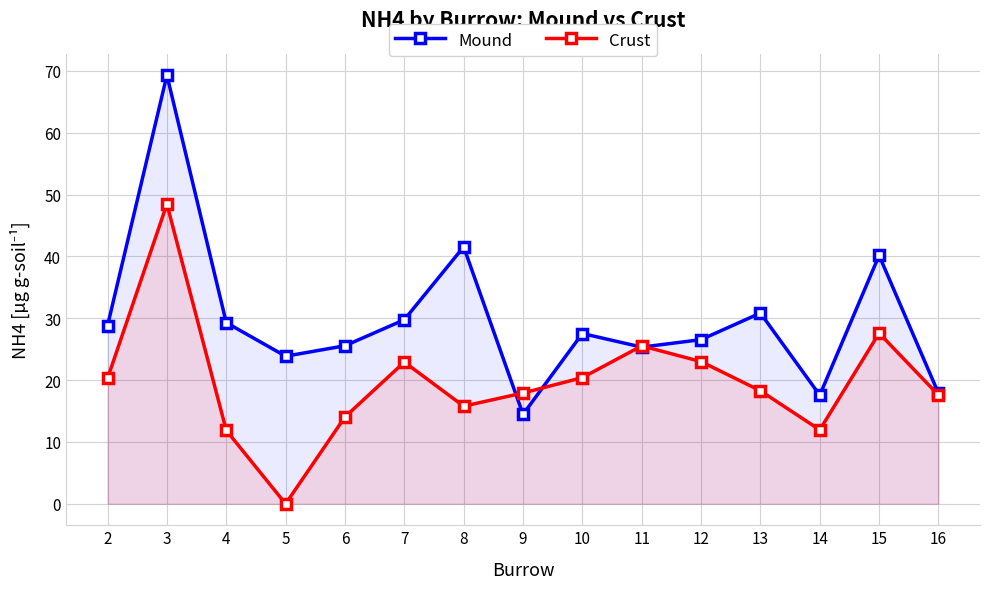

True or false: Mound and Crust intersect in this chart.

True